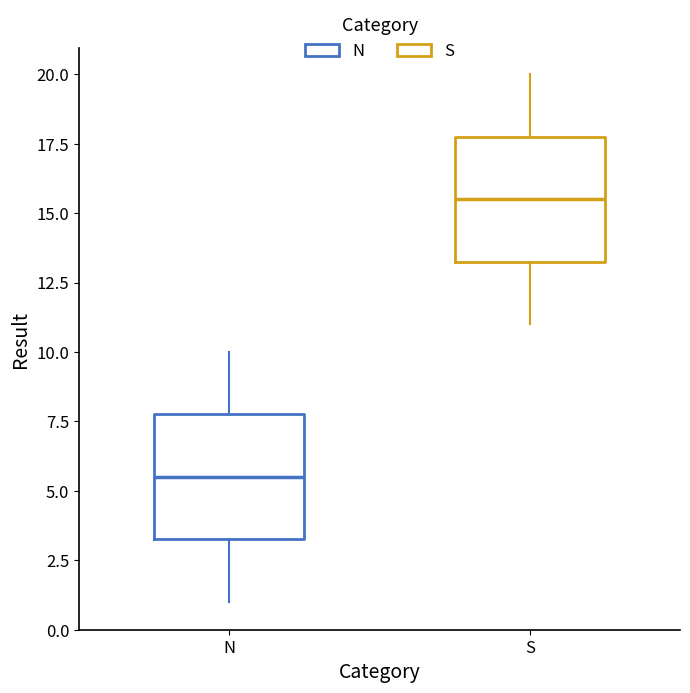

Which box has the highest median line?

S